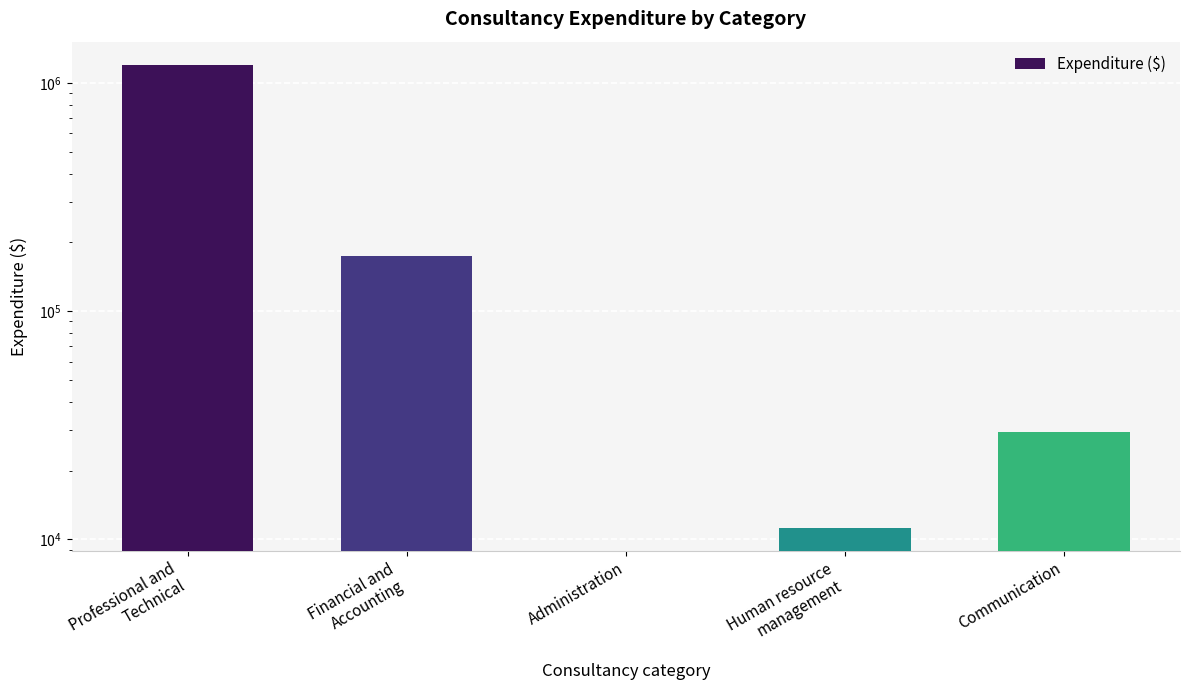

List the labels in order of value, largest first.

Professional and
Technical, Financial and
Accounting, Communication, Human resource
management, Administration